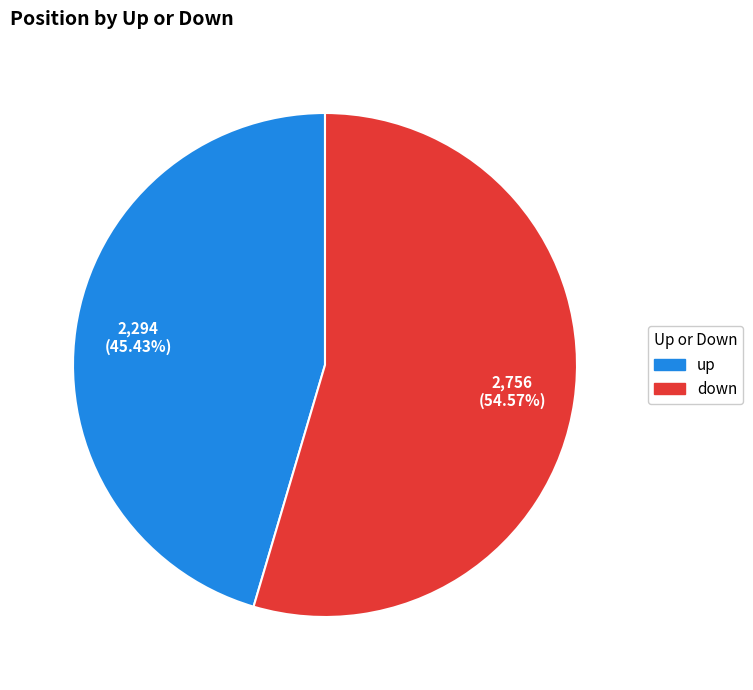

Is there any slice that represents more than half of the pie?

Yes